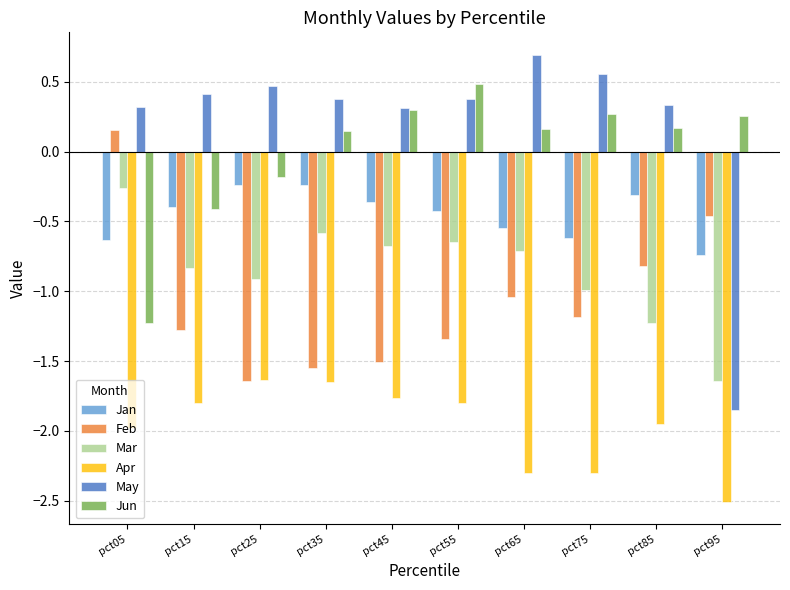

True or false: Jun has a value of 0.5 at pct75.

False